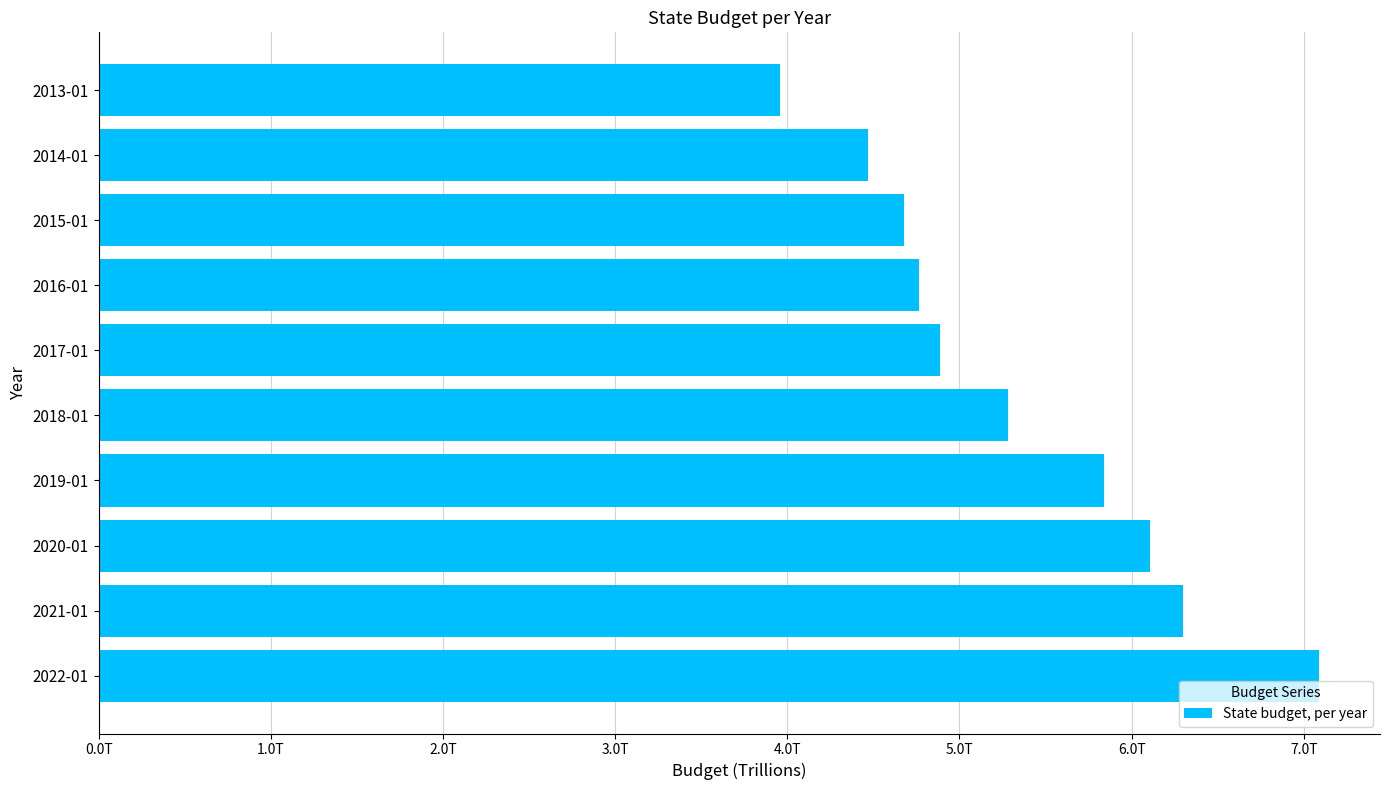

What is the difference between the second highest and minimum values?

2339104600000